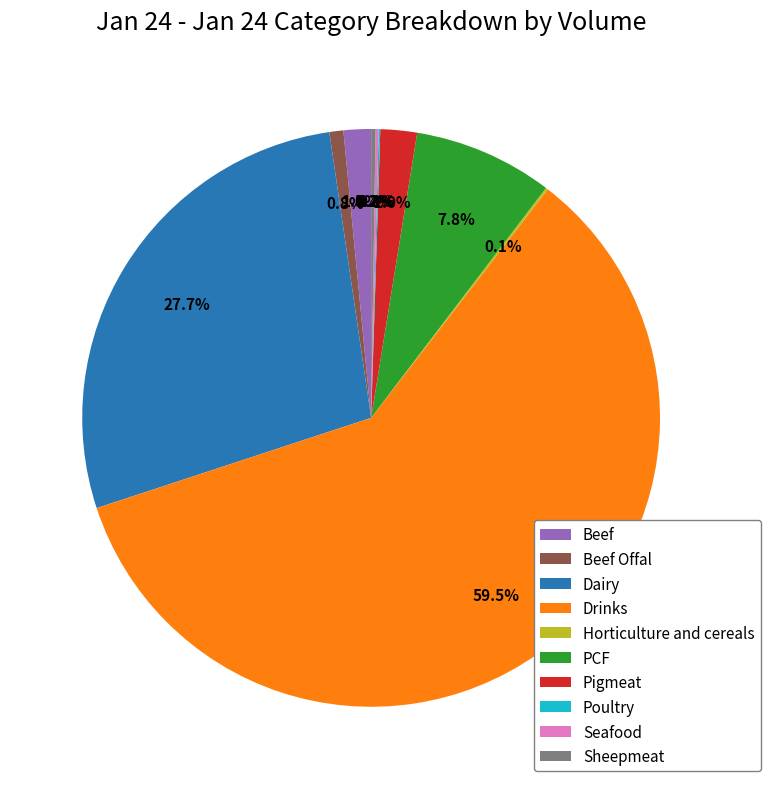

Which slice is the largest?

Drinks